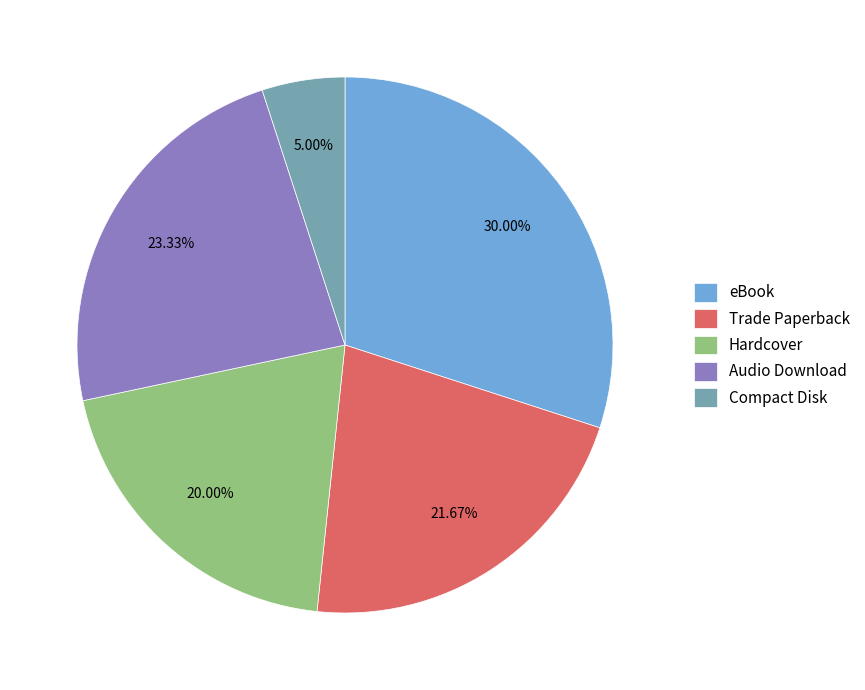

Is there any slice that represents more than half of the pie?

No